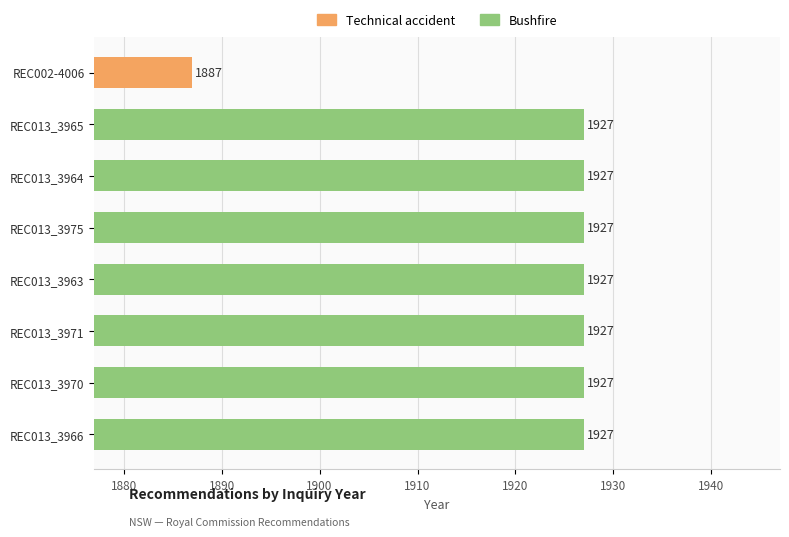

Does the chart contain any negative values?

No